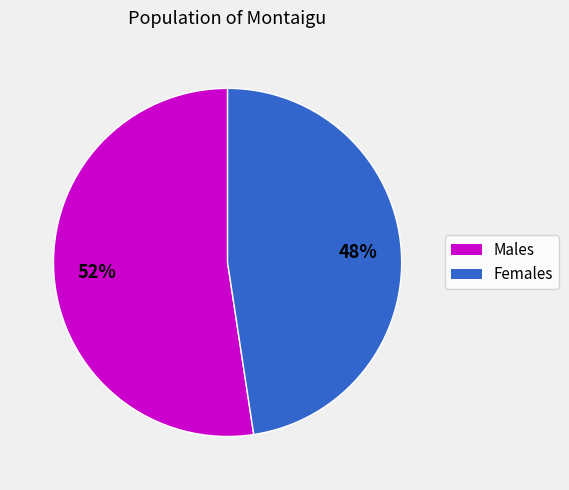

How many slices are in this pie chart?

2